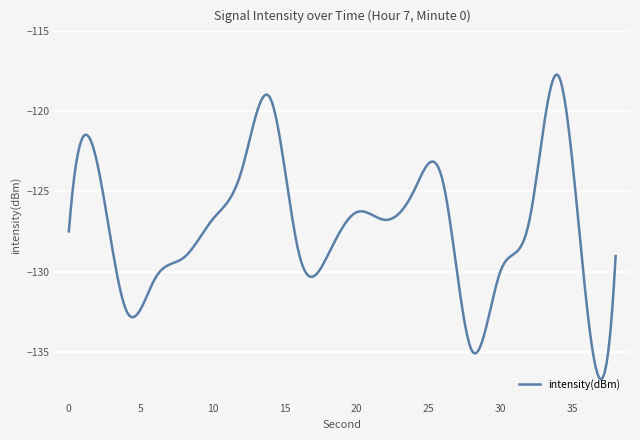

What is the maximum value shown in the chart?

-117.7